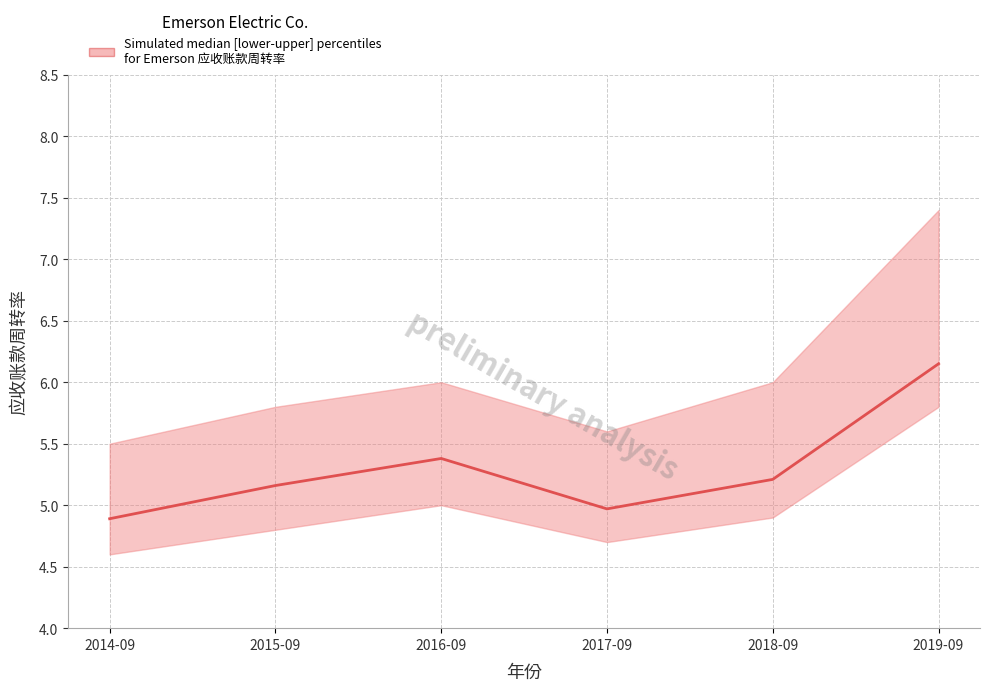

What is the label of the 1st point from the right?

2019-09